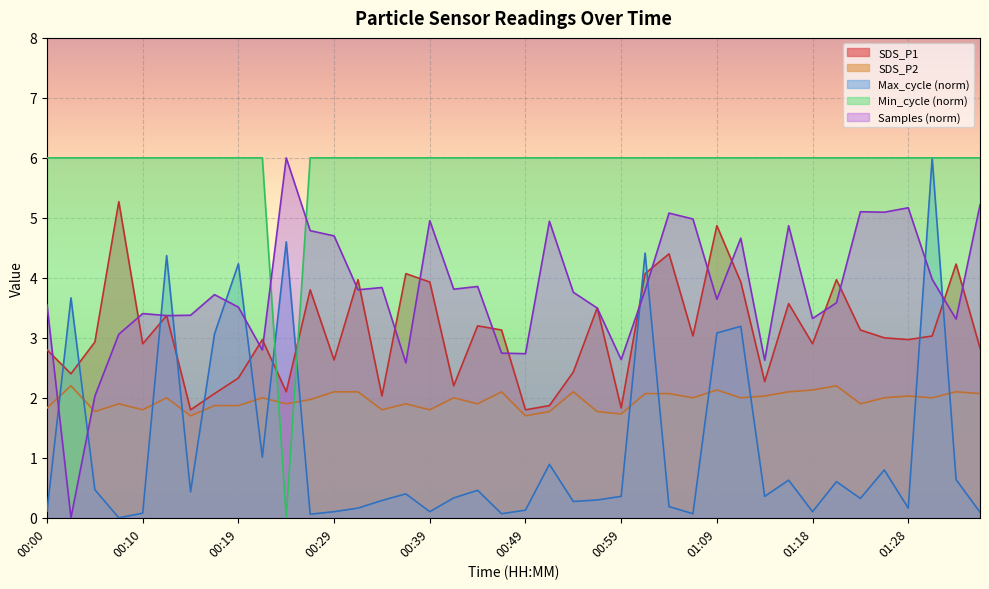

Rank the series at 00:29 from highest to lowest value.

Min_cycle (norm), Samples (norm), SDS_P1, SDS_P2, Max_cycle (norm)